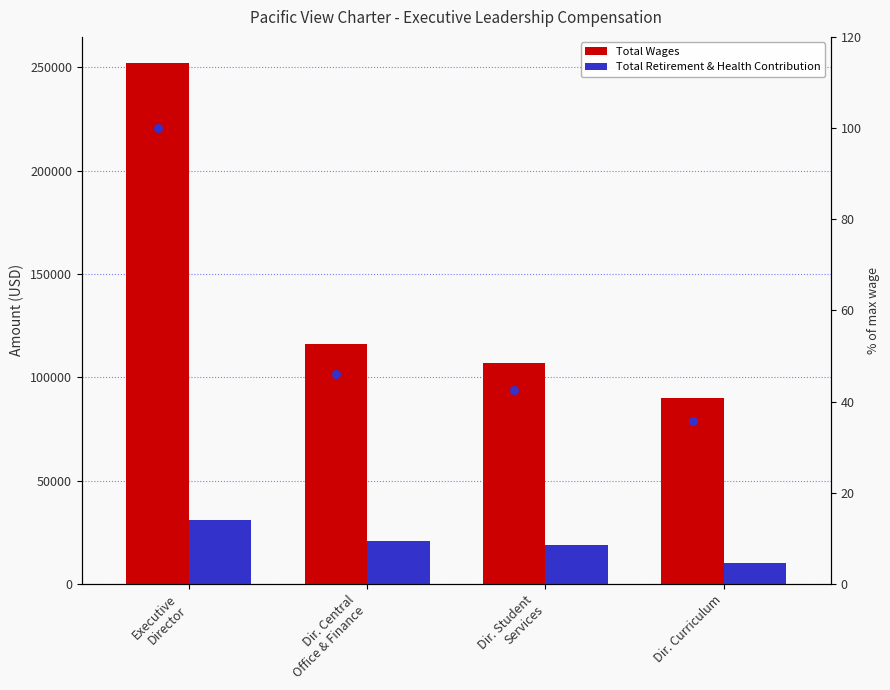

Which series has the largest total across all categories?

Total Wages